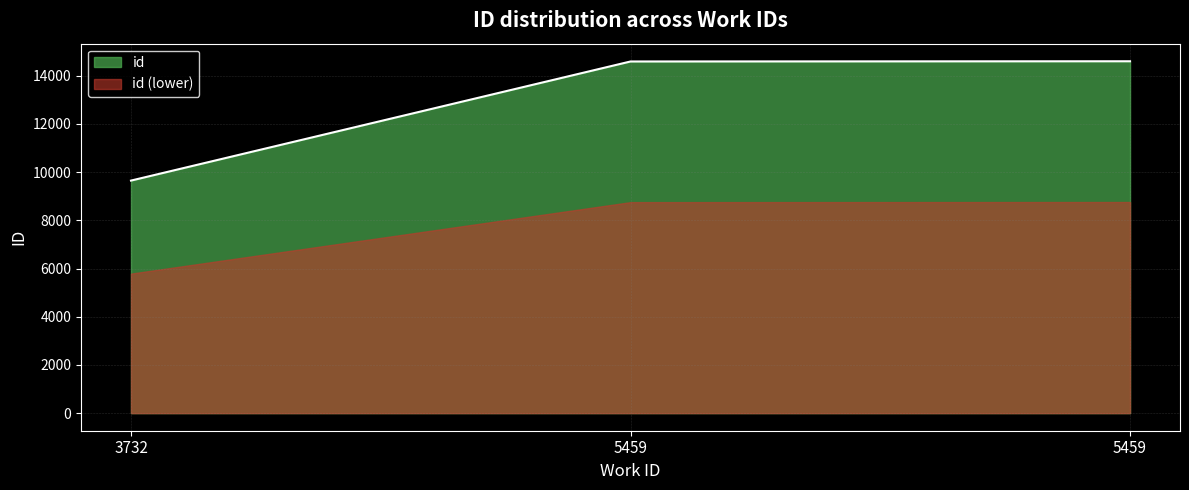

Reading left to right, list all the values displayed in this chart.

9648	14590	14599